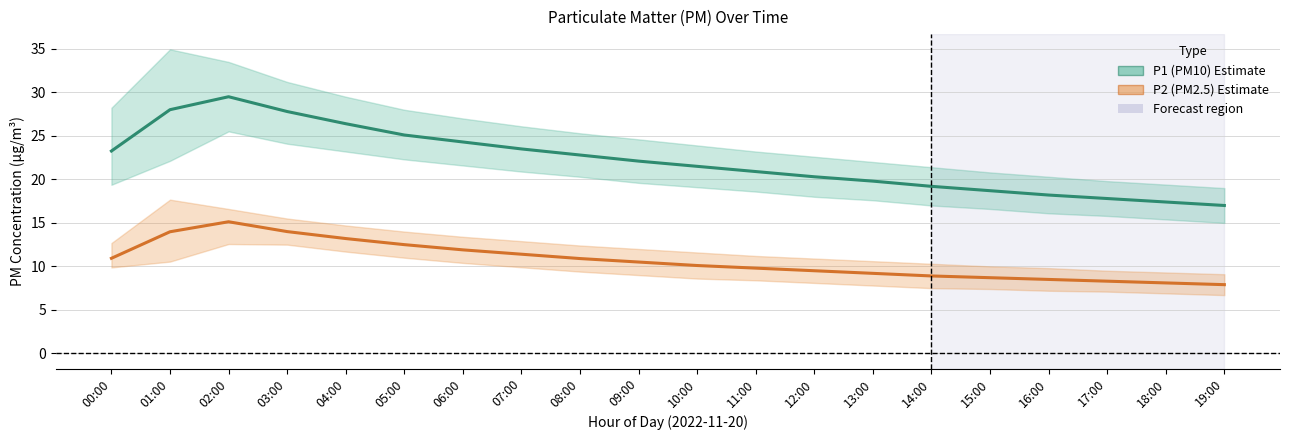

What is the spread (max minus min) of values at 15:00?

10.0